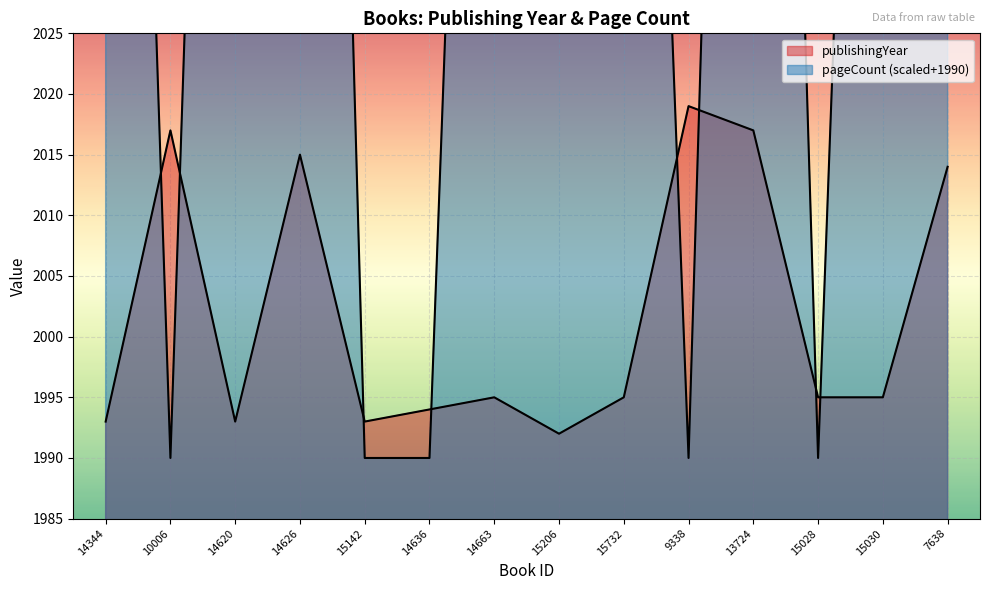

Which series has the widest spread of values?

pageCount